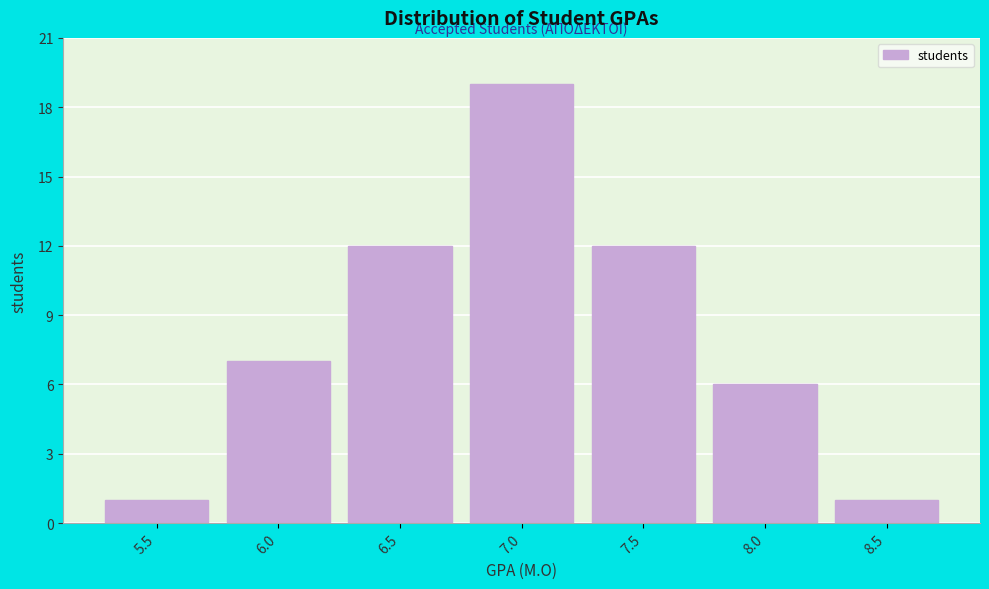

Reading left to right, what are all the values shown in this chart?

1	7	12	19	12	6	1